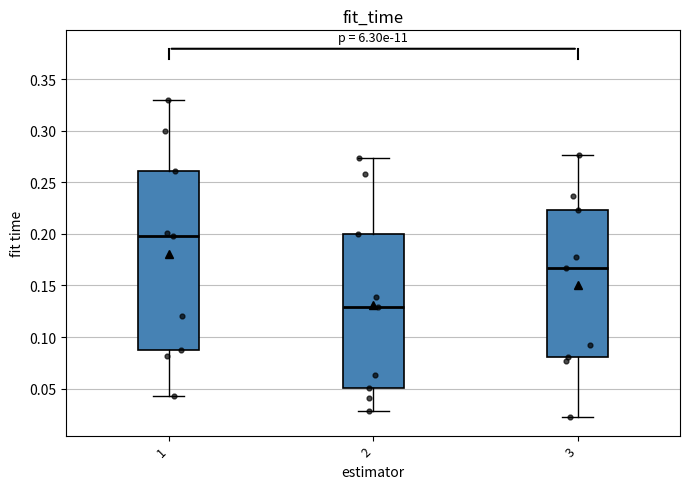

Reading left to right, transcribe this box plot: for each box, give where its median line is, the range the box spans, and where its two whiskers end, as read against the y-axis. The values are not printed on the chart, so give them approximately, as read against the axis.

1: median 0.200, box 0.085 to 0.260, whiskers 0.045 to 0.330
2: median 0.130, box 0.050 to 0.200, whiskers 0.030 to 0.275
3: median 0.165, box 0.080 to 0.225, whiskers 0.020 to 0.275